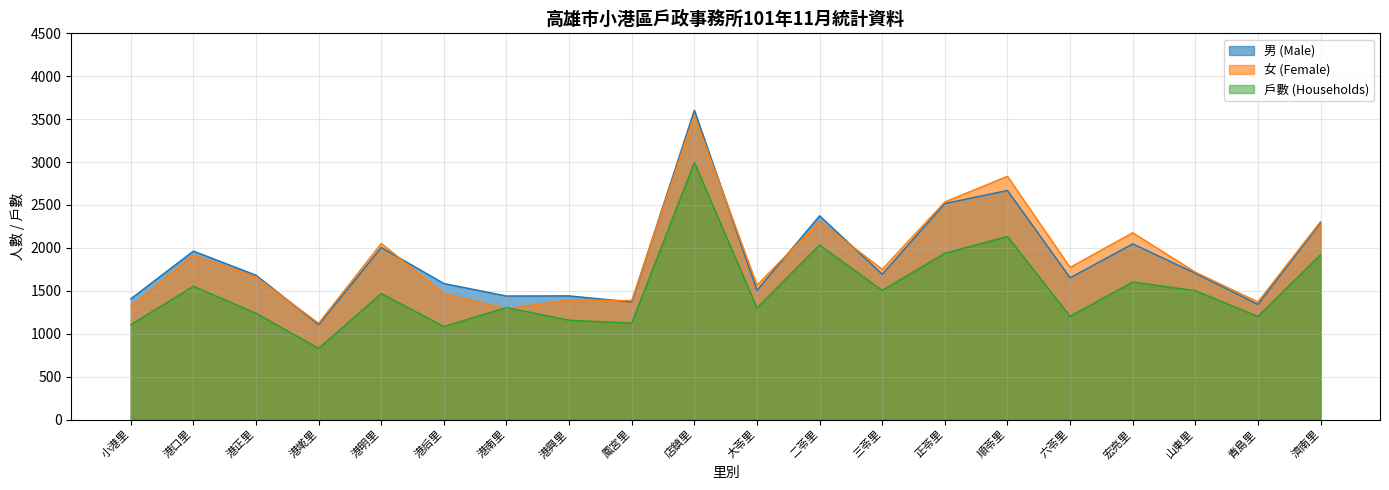

What position from the right is 鳳宮里?

12